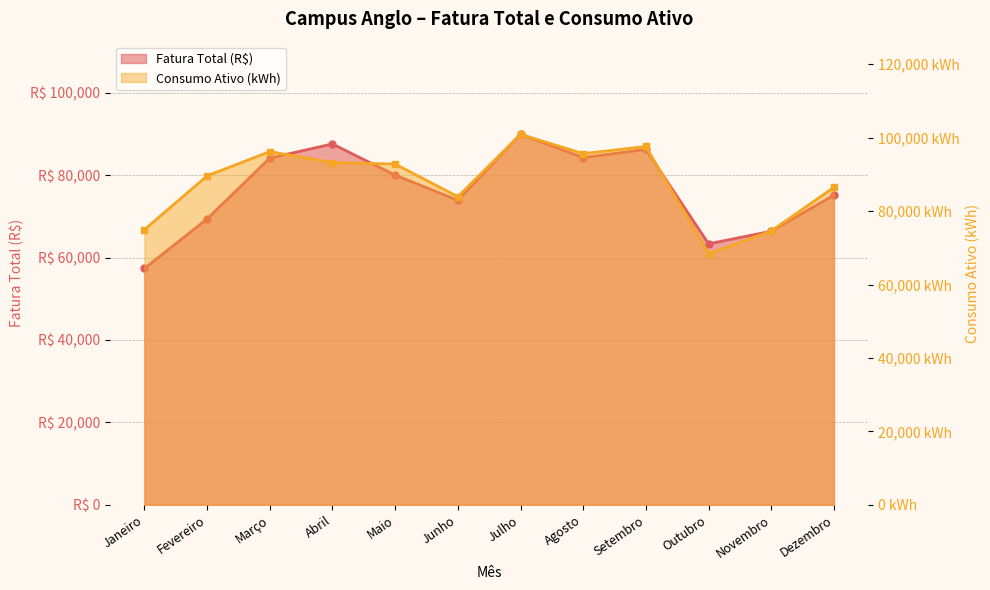

At which label does Fatura Total (R$) first exceed 80007?

Março